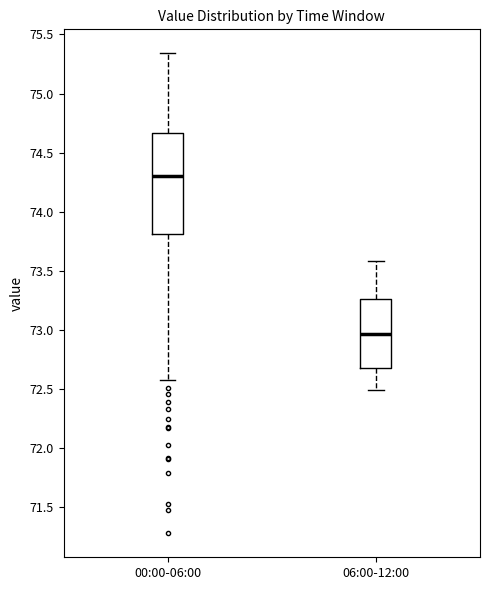

Reading left to right, transcribe this box plot: for each box, give where its median line is, the range the box spans, and where its two whiskers end, as read against the y-axis. The values are not printed on the chart, so give them approximately, as read against the axis.

00:00-06:00: median 74.30, box 73.80 to 74.65, whiskers 72.60 to 75.35
06:00-12:00: median 72.95, box 72.70 to 73.25, whiskers 72.50 to 73.60